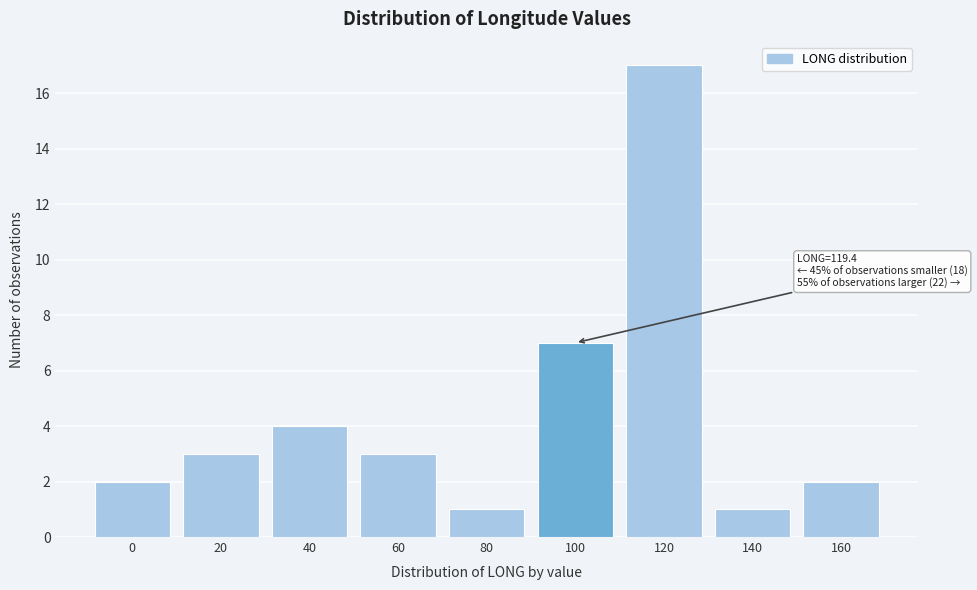

Reading left to right, transcribe all the data shown in this chart.

0=2	20=3	40=4	60=3	80=1	100=7	120=17	140=1	160=2